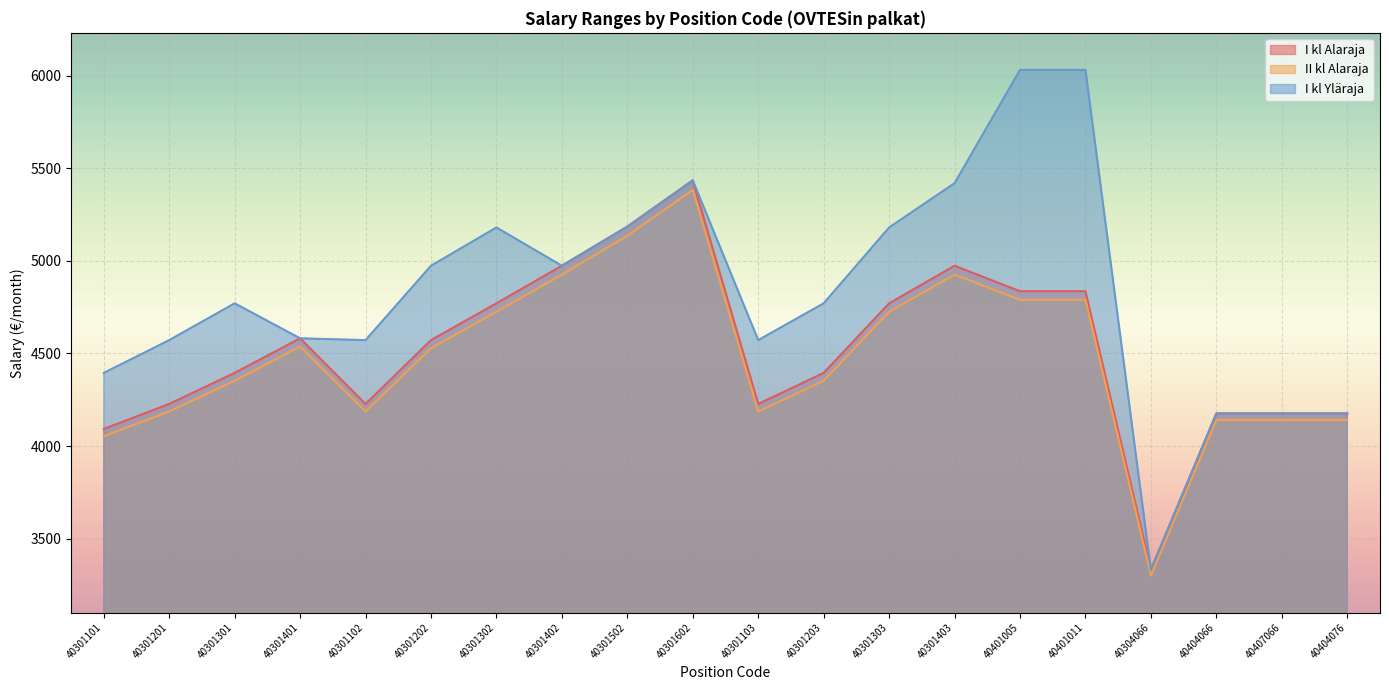

At which category does II kl Alaraja reach its first local valley?

40301102